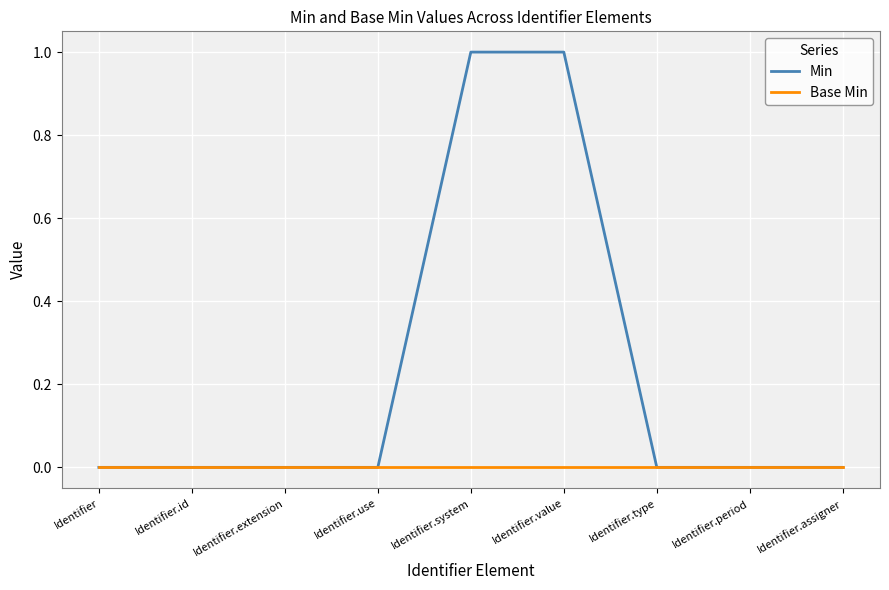

Which series has the widest spread of values?

Min